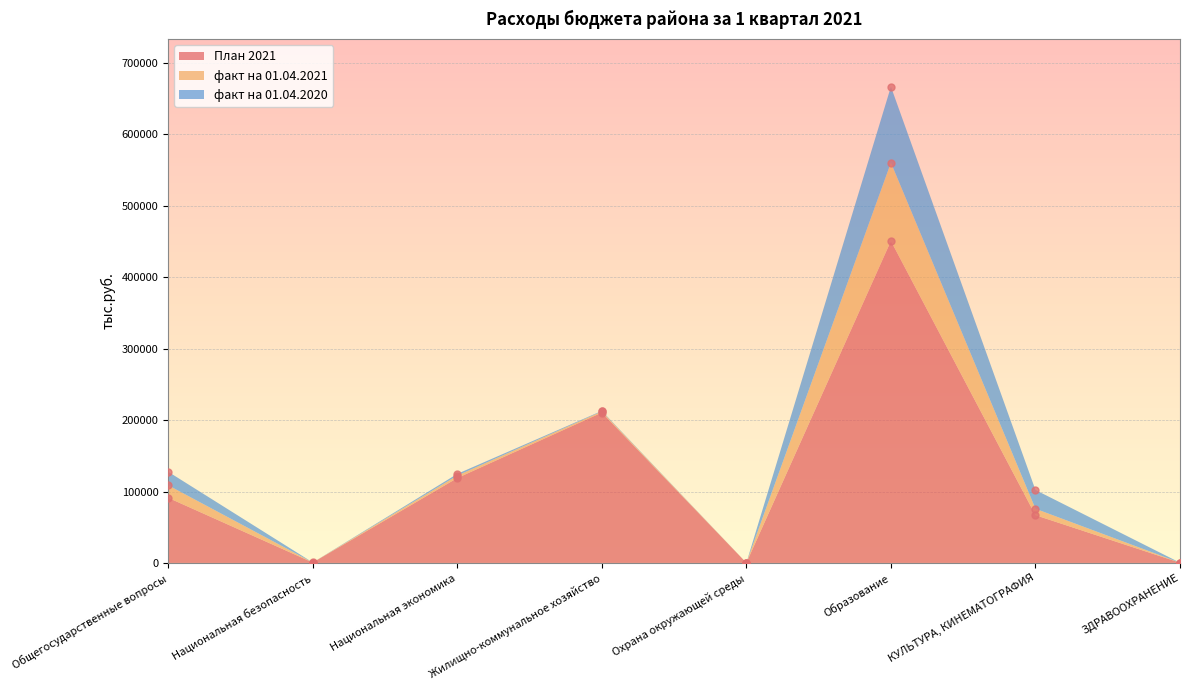

True or false: факт на 01.04.2021 and План 2021 intersect in this chart.

False